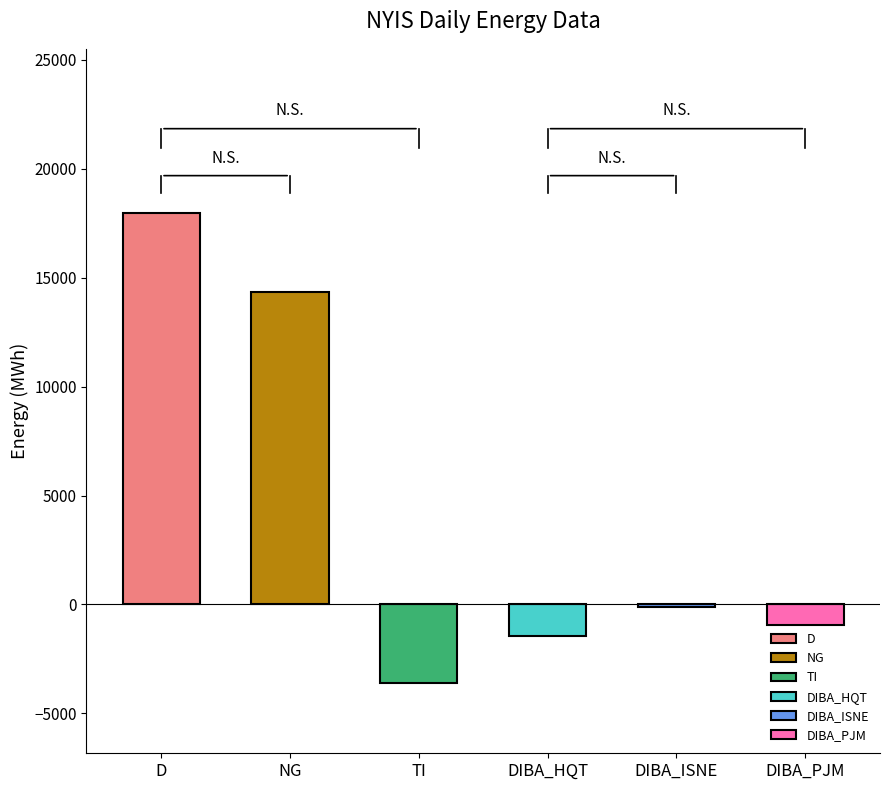

True or false: the data shows 14359.0 at NG.

True